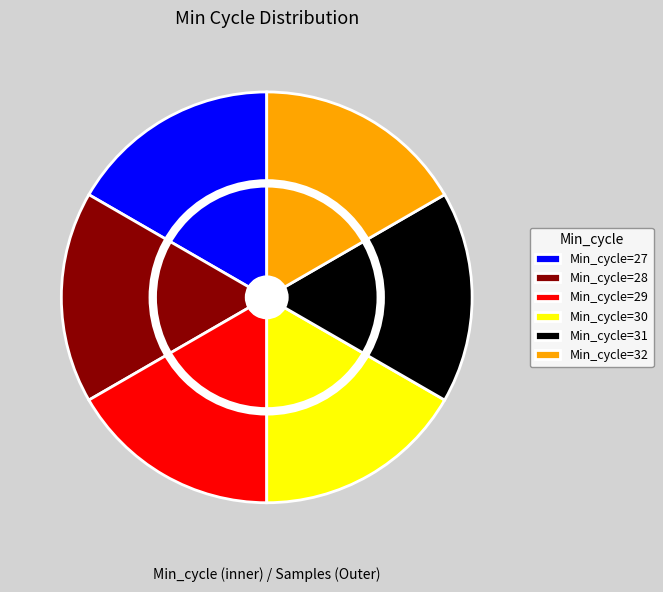

Combined, do 27 and 29 account for over 50%?

No